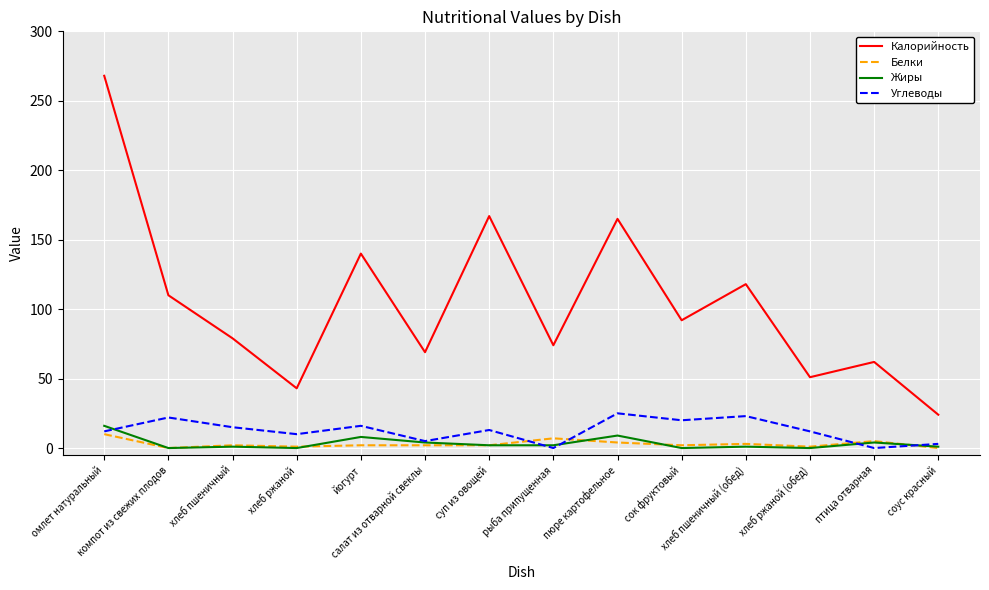

Count the Белки values in the range 1 to 4.

9